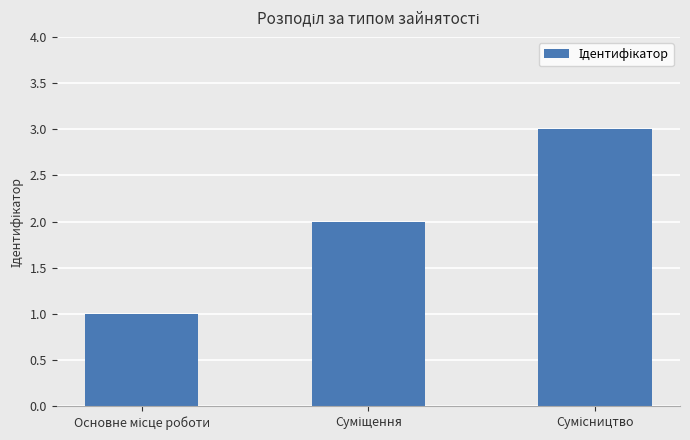

What is the greatest value displayed?

3